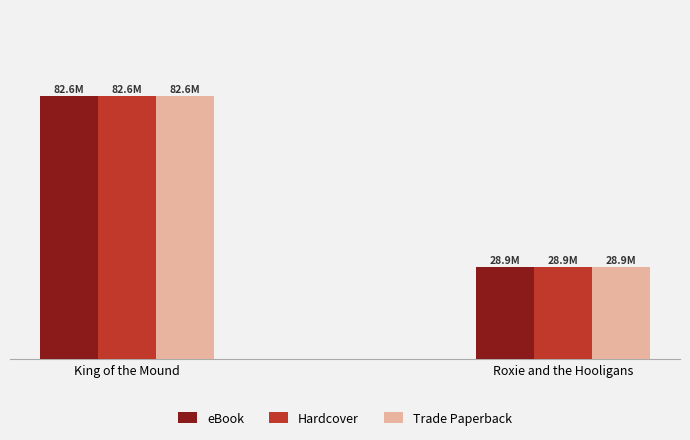

Count the eBook values in the range 28896777 to 82619587.

2